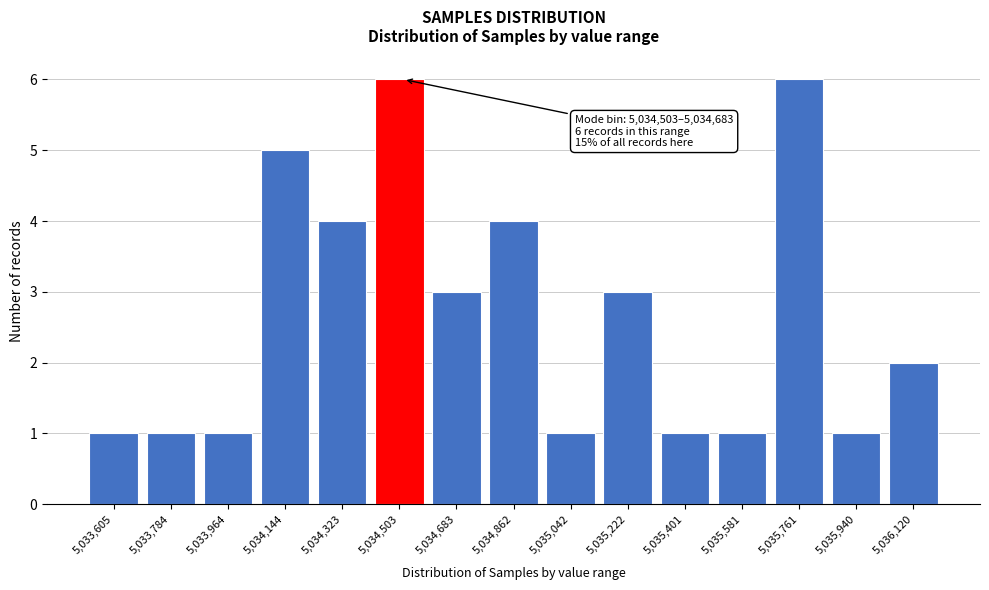

Reading left to right, transcribe all the data shown in this chart.

1	1	1	5	4	6	3	4	1	3	1	1	6	1	2